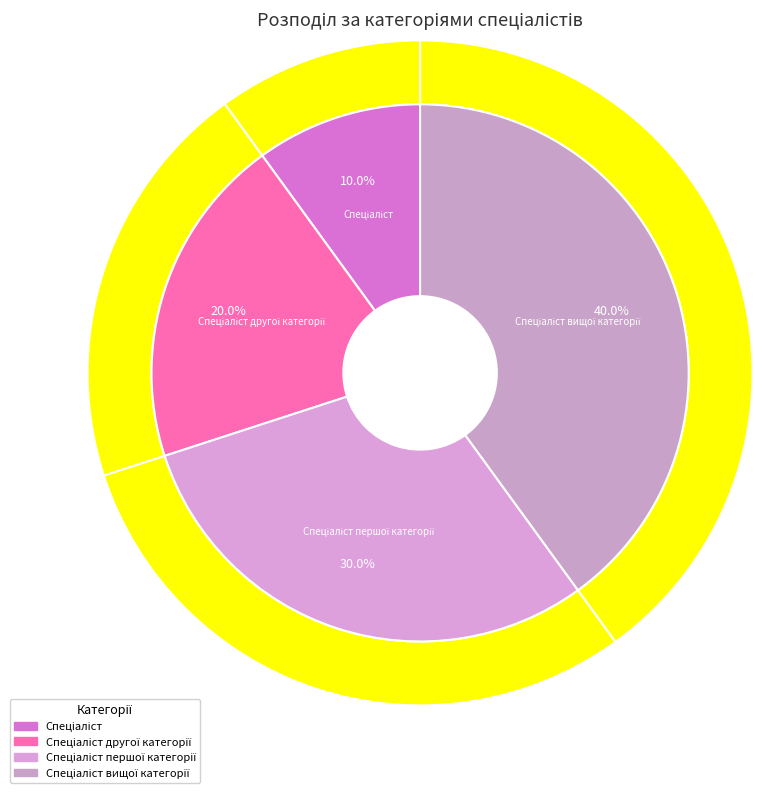

Is it true that Спеціаліст is 24% of the pie?

False